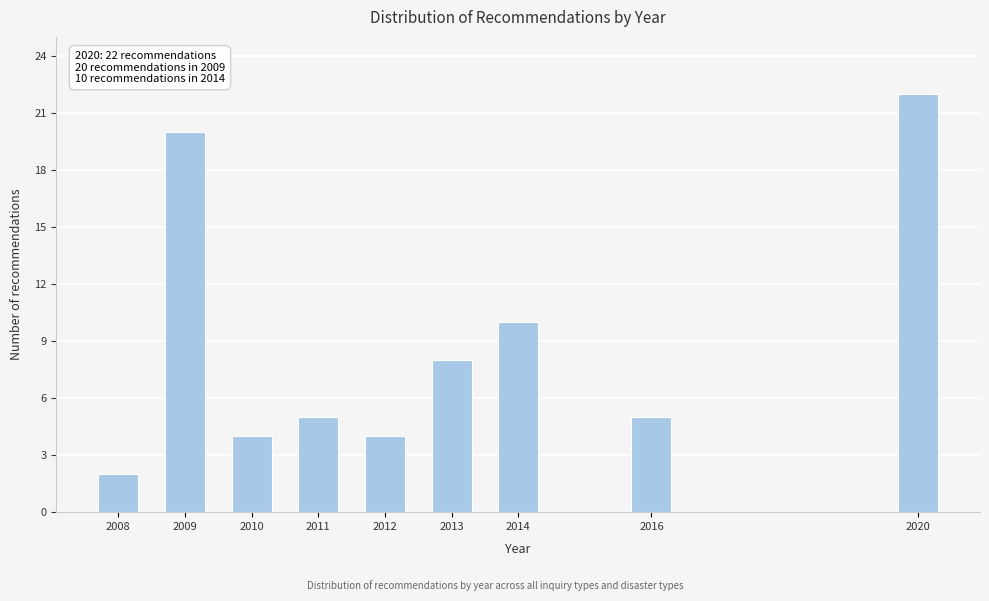

Reading left to right, list all the values displayed in this chart.

2	20	4	5	4	8	10	5	22